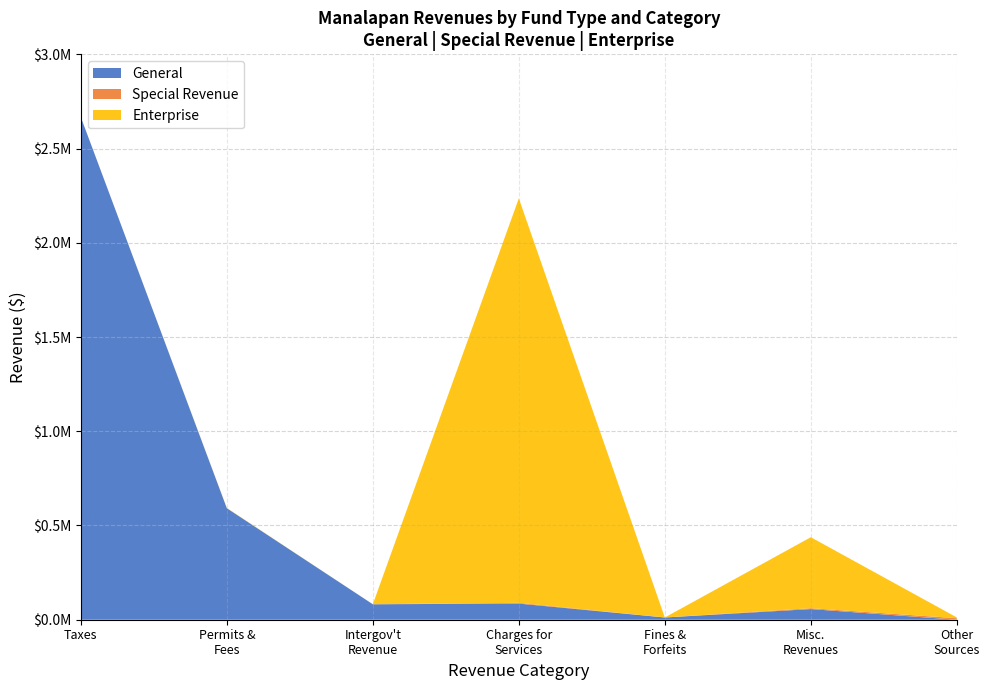

Reading left to right, transcribe all the data shown in this chart.

General: Taxes=2666876	Permits, Fees, and Special Assessments=591838	Intergovernmental Revenue=82042	Charges for Services=85623	Judgments, Fines, and Forfeits=11893	Miscellaneous Revenues=56462	Other Sources=0
Special Revenue: Taxes=0	Permits, Fees, and Special Assessments=0	Intergovernmental Revenue=0	Charges for Services=3995	Judgments, Fines, and Forfeits=0	Miscellaneous Revenues=4662	Other Sources=8000
Enterprise: Taxes=0	Permits, Fees, and Special Assessments=1354	Intergovernmental Revenue=0	Charges for Services=2146201	Judgments, Fines, and Forfeits=0	Miscellaneous Revenues=376612	Other Sources=4146
Account Total: Taxes=2666876	Permits, Fees, and Special Assessments=593192	Intergovernmental Revenue=82042	Charges for Services=2235819	Judgments, Fines, and Forfeits=11893	Miscellaneous Revenues=437736	Other Sources=12146